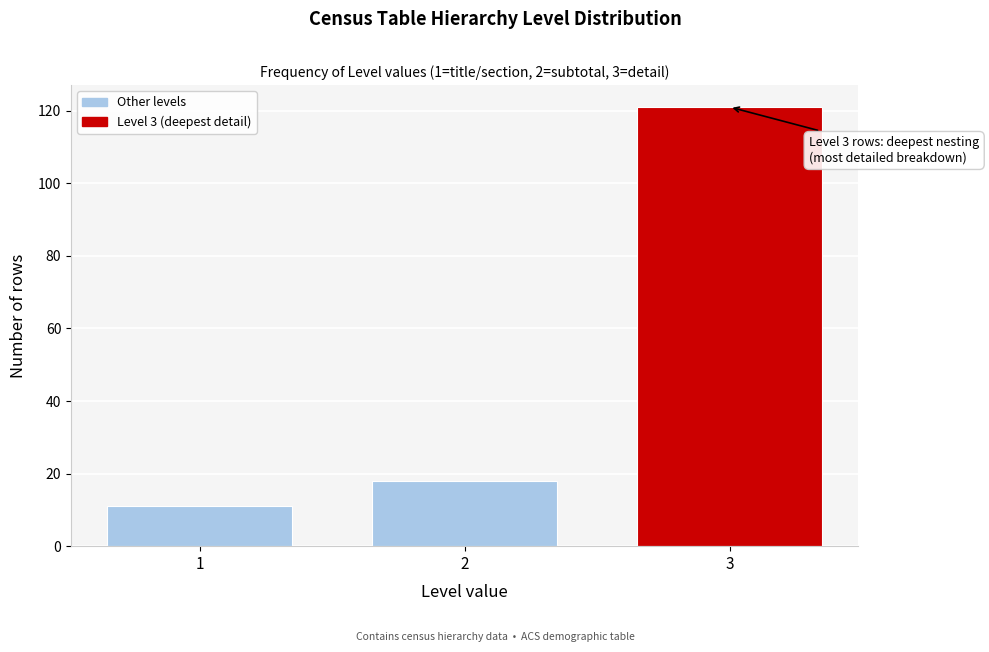

Reading left to right, what are all the values shown in this chart?

1=11	2=18	3=121